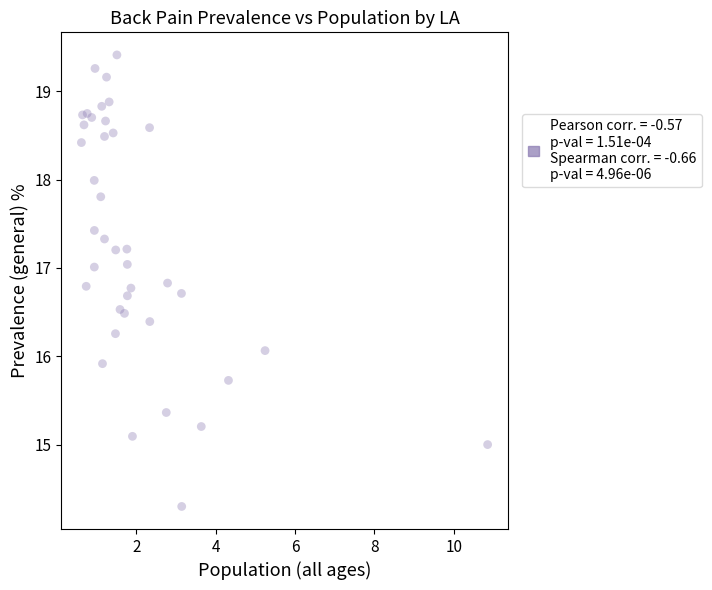

What is the range of X values (max minus min)?

10.2